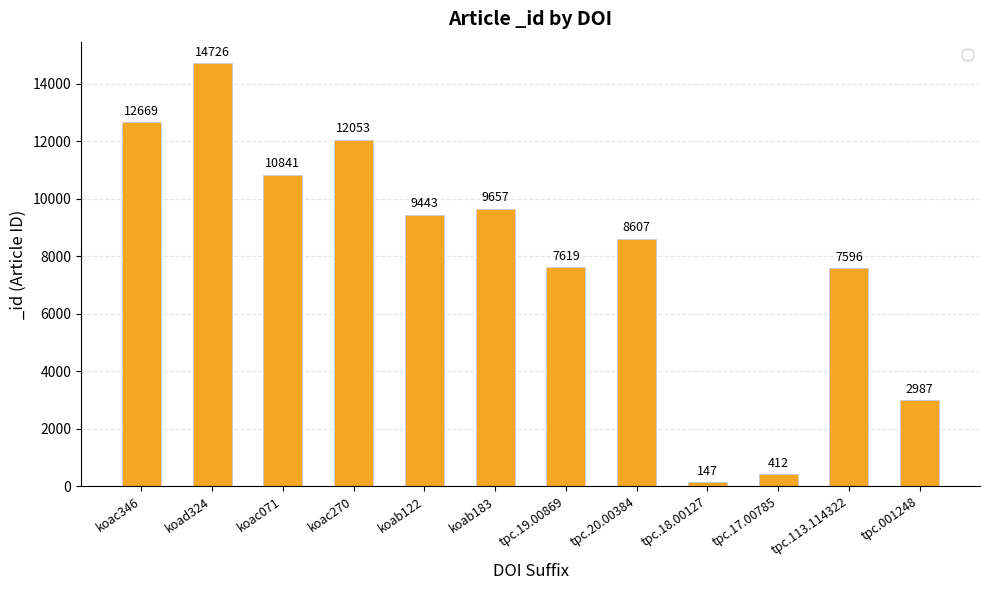

How many distinct data groups are displayed?

1